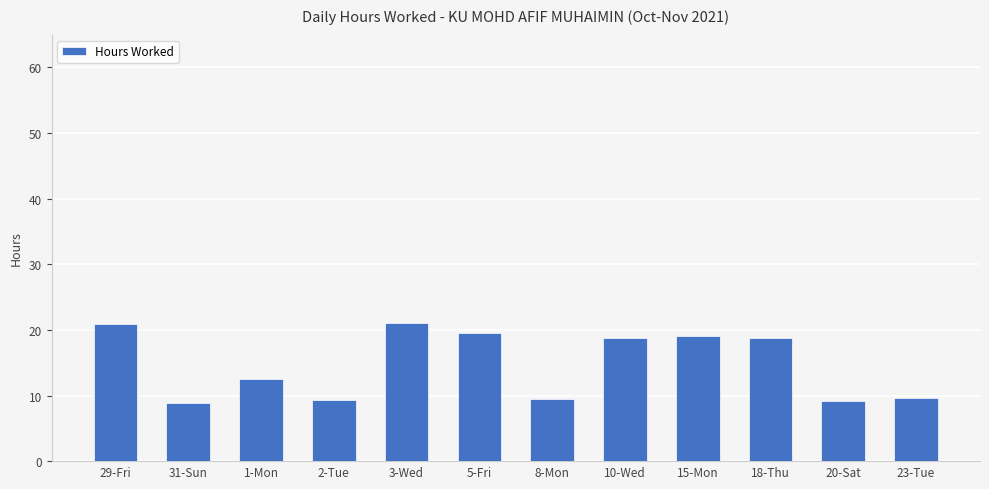

Is it true that the value at 10-Wed is 18.8?

True